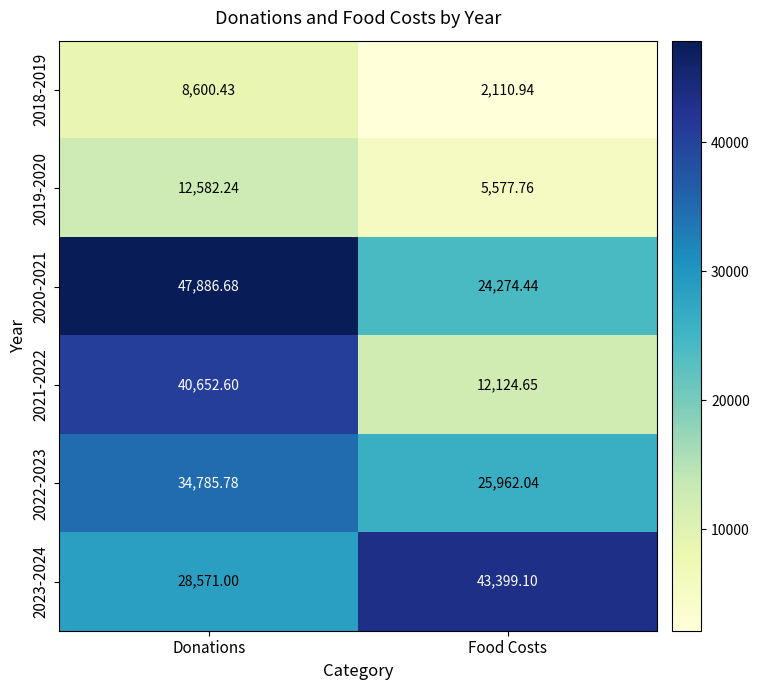

Where does the 2022-2023 series first go above 34785?

Donations